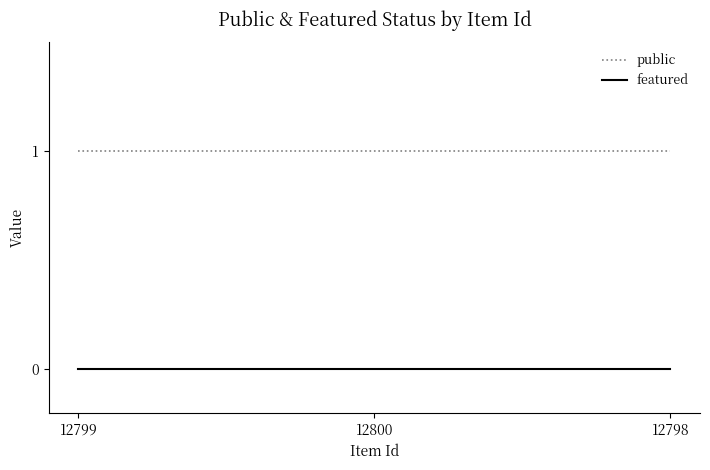

How many lines are shown in the chart?

2